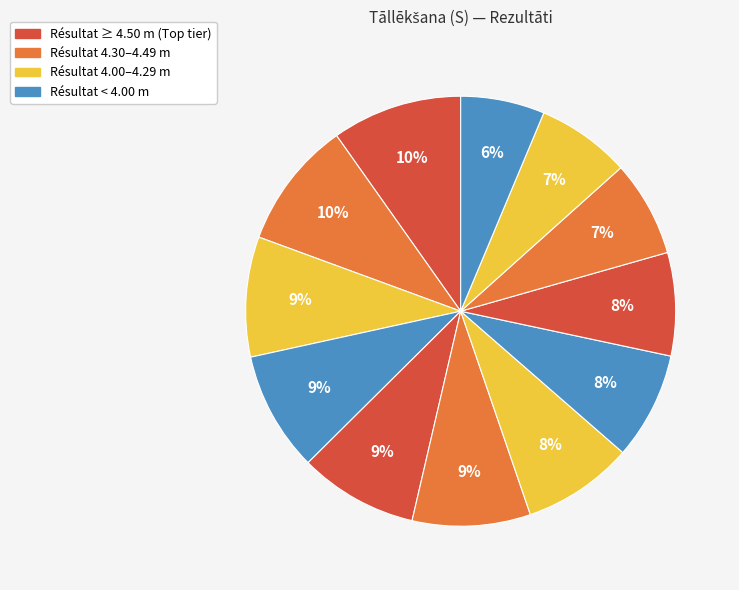

How many segments does this pie chart have?

12